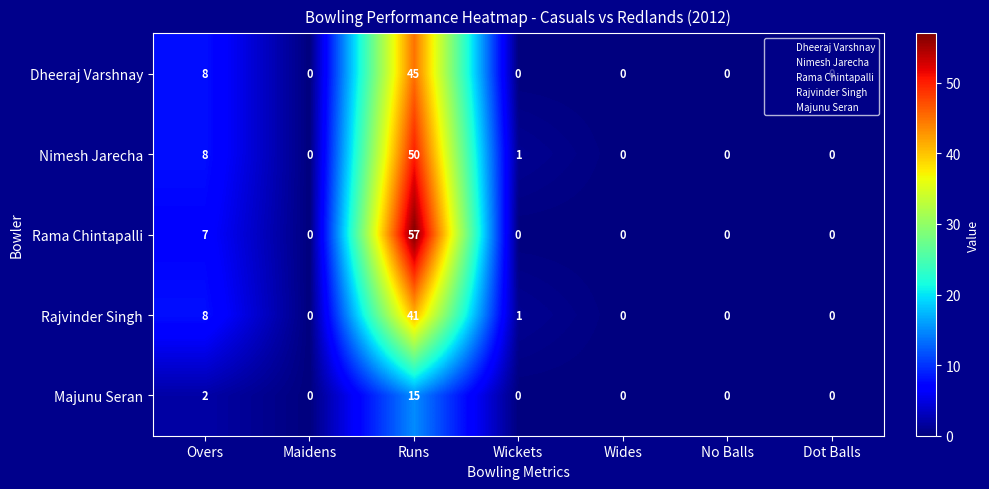

Where is Nimesh Jarecha nearest to the value 25?

Overs